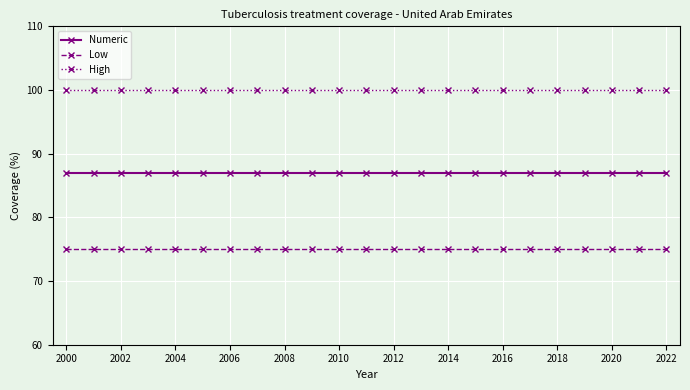

What is the value of the High point at the 20th from the left?

100